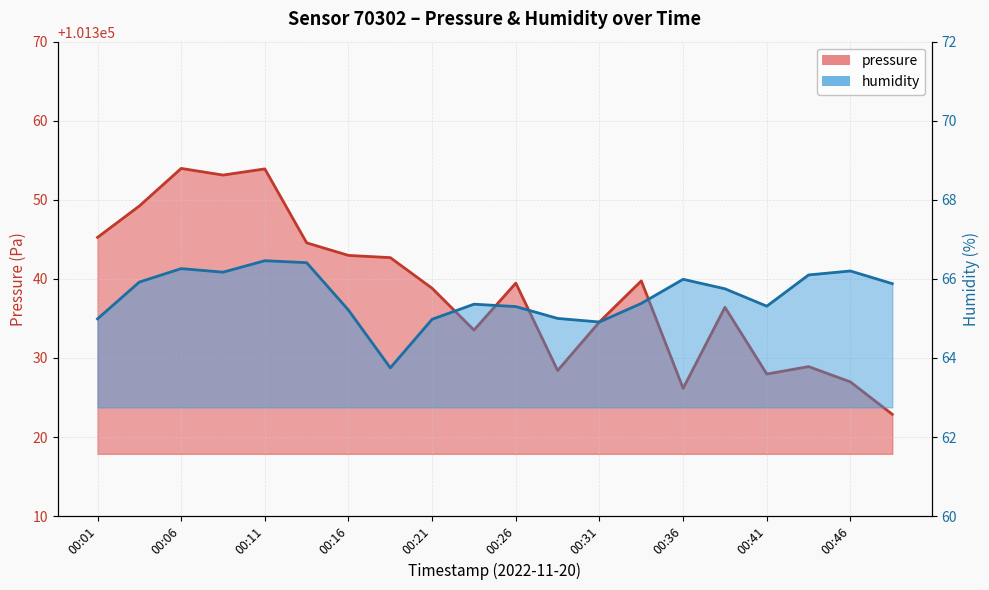

True or false: pressure has a value of 101328.9 at 00:43.

True